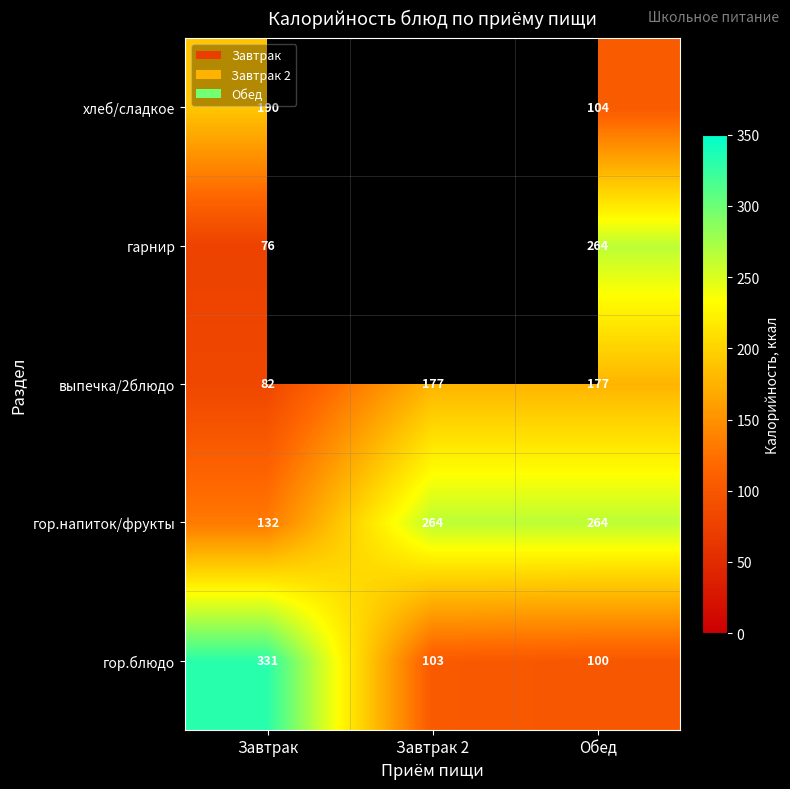

What value does the выпечка/2блюдо series have at Обед, to the nearest 10?

180